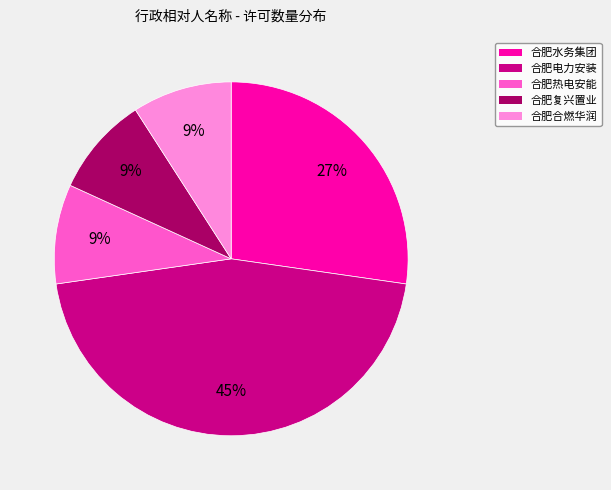

Is there any slice that represents more than half of the pie?

No